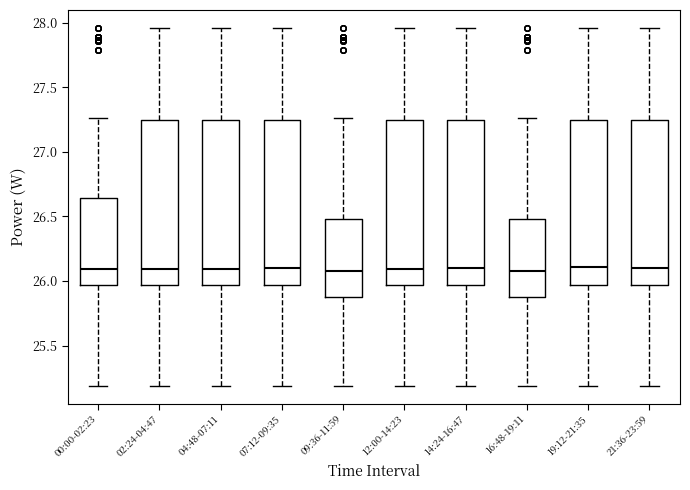

Reading left to right, transcribe this box plot: for each box, give where its median line is, the range the box spans, and where its two whiskers end, as read against the y-axis. The values are not printed on the chart, so give them approximately, as read against the axis.

00:00-02:23: median 26.10, box 25.95 to 26.65, whiskers 25.20 to 27.25
02:24-04:47: median 26.10, box 25.95 to 27.25, whiskers 25.20 to 27.95
04:48-07:11: median 26.10, box 25.95 to 27.25, whiskers 25.20 to 27.95
07:12-09:35: median 26.10, box 25.95 to 27.25, whiskers 25.20 to 27.95
09:36-11:59: median 26.10, box 25.90 to 26.50, whiskers 25.20 to 27.25
12:00-14:23: median 26.10, box 25.95 to 27.25, whiskers 25.20 to 27.95
14:24-16:47: median 26.10, box 25.95 to 27.25, whiskers 25.20 to 27.95
16:48-19:11: median 26.10, box 25.90 to 26.50, whiskers 25.20 to 27.25
19:12-21:35: median 26.10, box 25.95 to 27.25, whiskers 25.20 to 27.95
21:36-23:59: median 26.10, box 25.95 to 27.25, whiskers 25.20 to 27.95